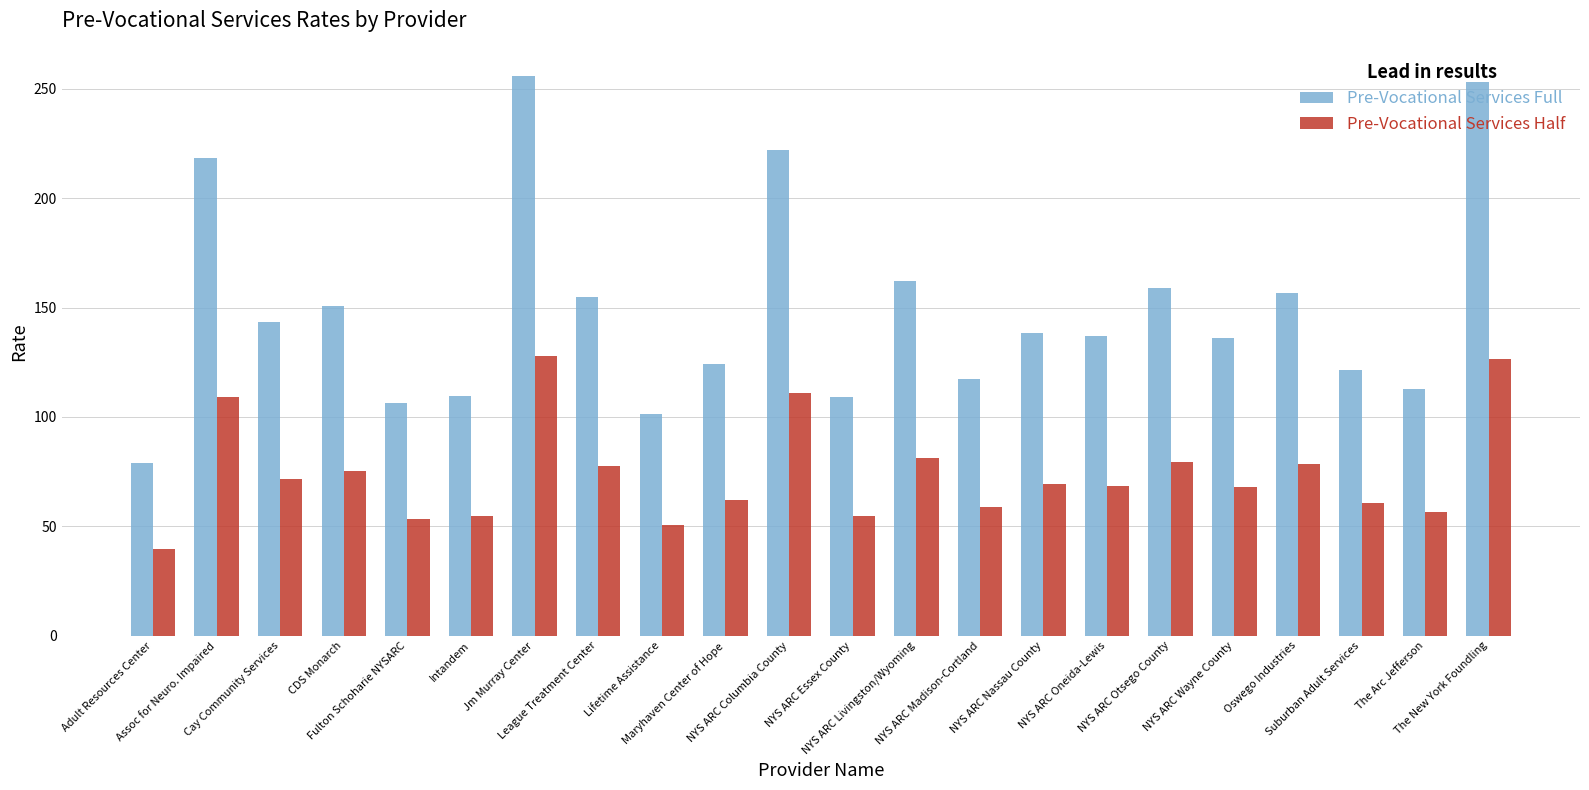

Which series has the largest range (max minus min)?

Pre-Vocational Services Full